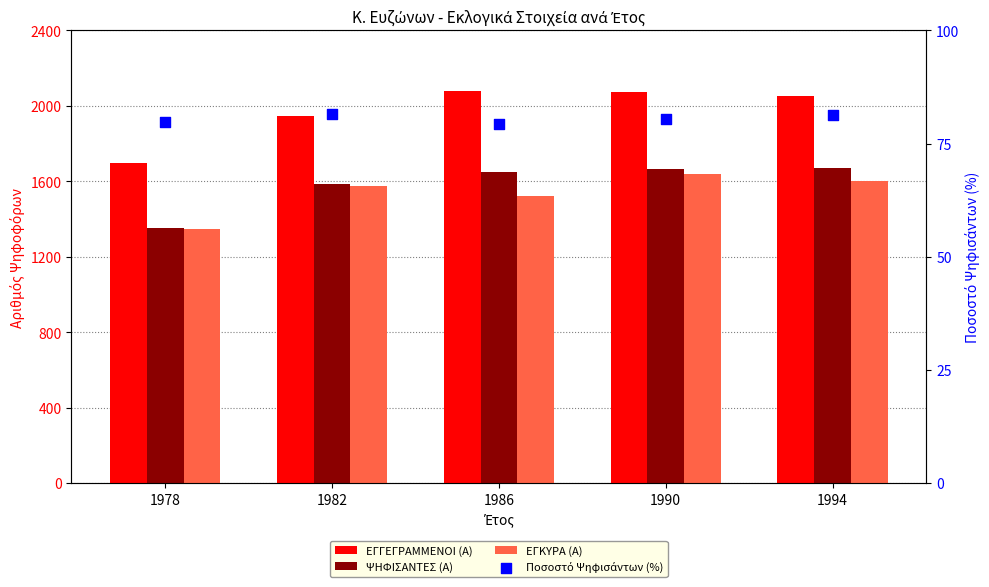

At how many categories does at least one series exceed 602?

5